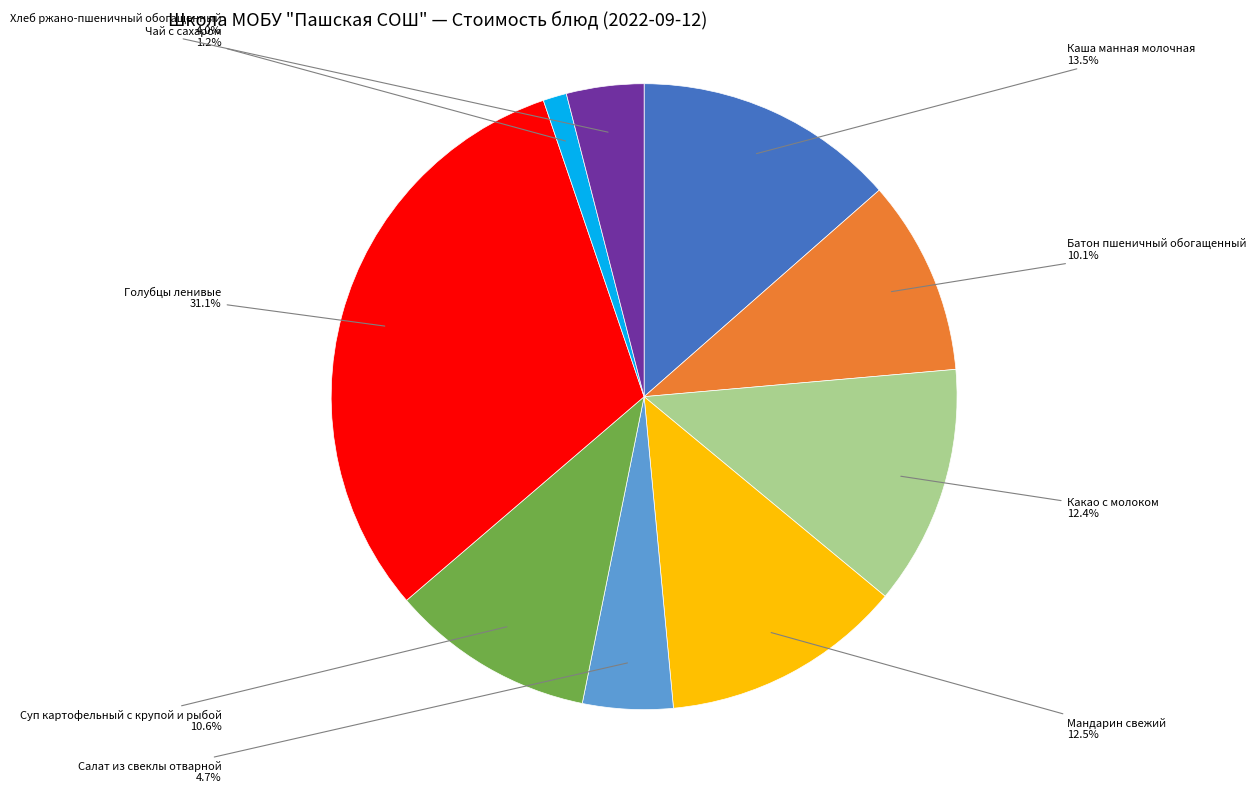

What is the total percentage of Суп картофельный с крупой и рыбой and Хлеб ржано-пшеничный обогащенный?

14.6%